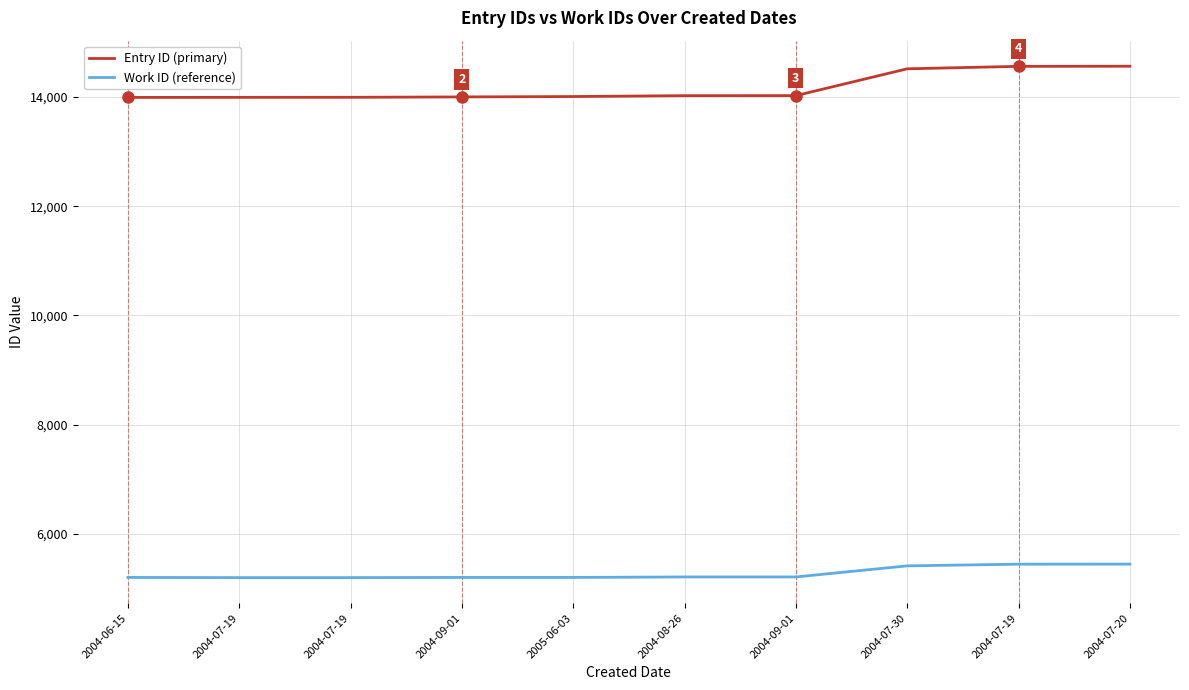

What are all the series names shown in the legend?

Entry ID (primary), Work ID (reference)